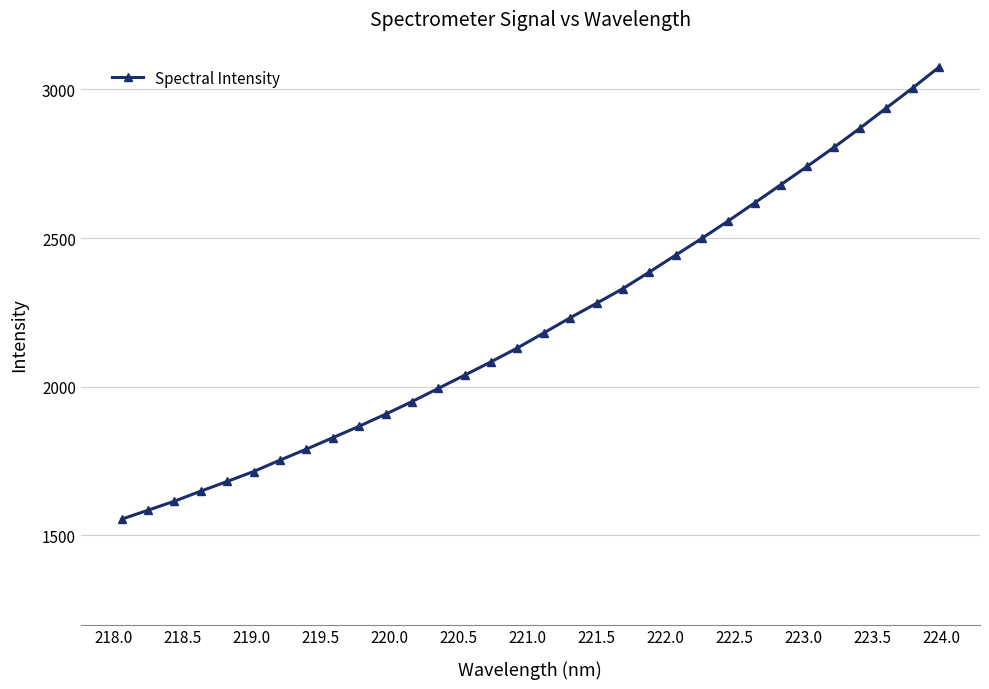

What is the value of the 23rd point from the left?

2499.4